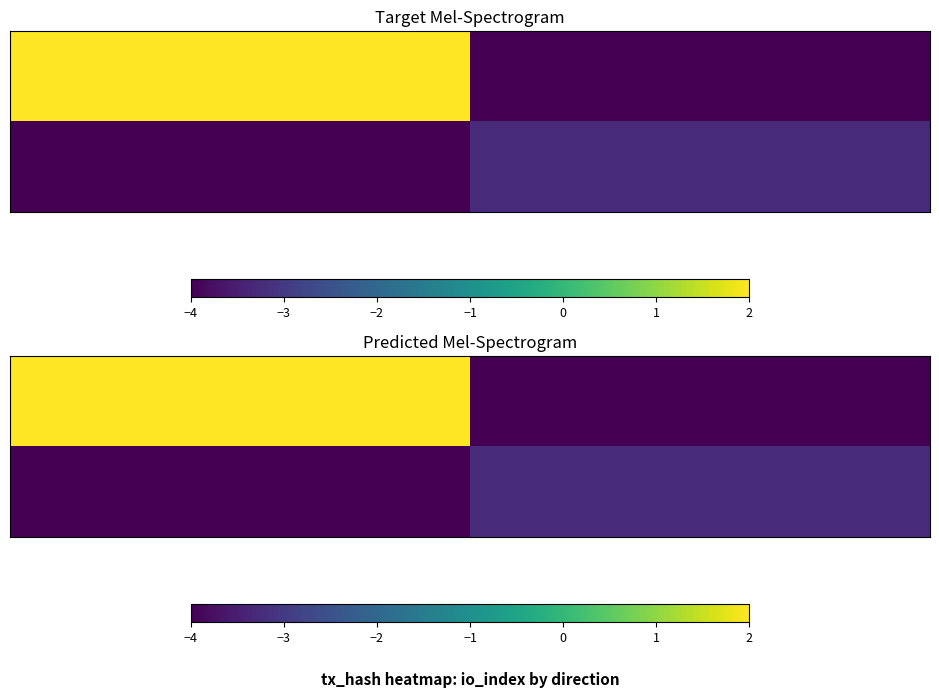

What is the smallest value displayed?

-4.0